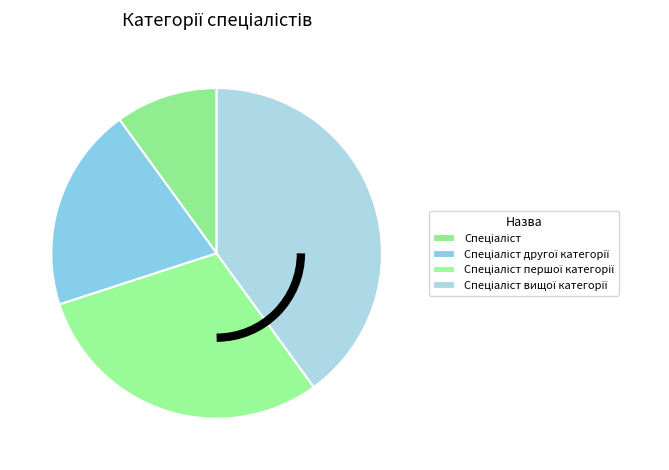

Do Спеціаліст другої категорії and Спеціаліст together represent more than half of the pie?

No